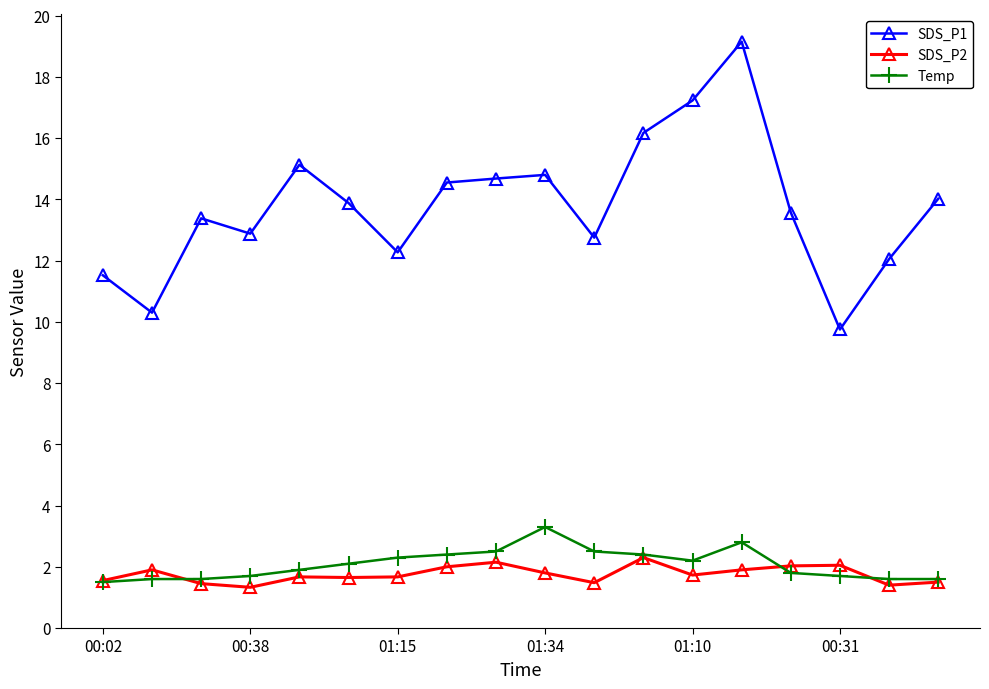

Which series has the largest range (max minus min)?

SDS_P1